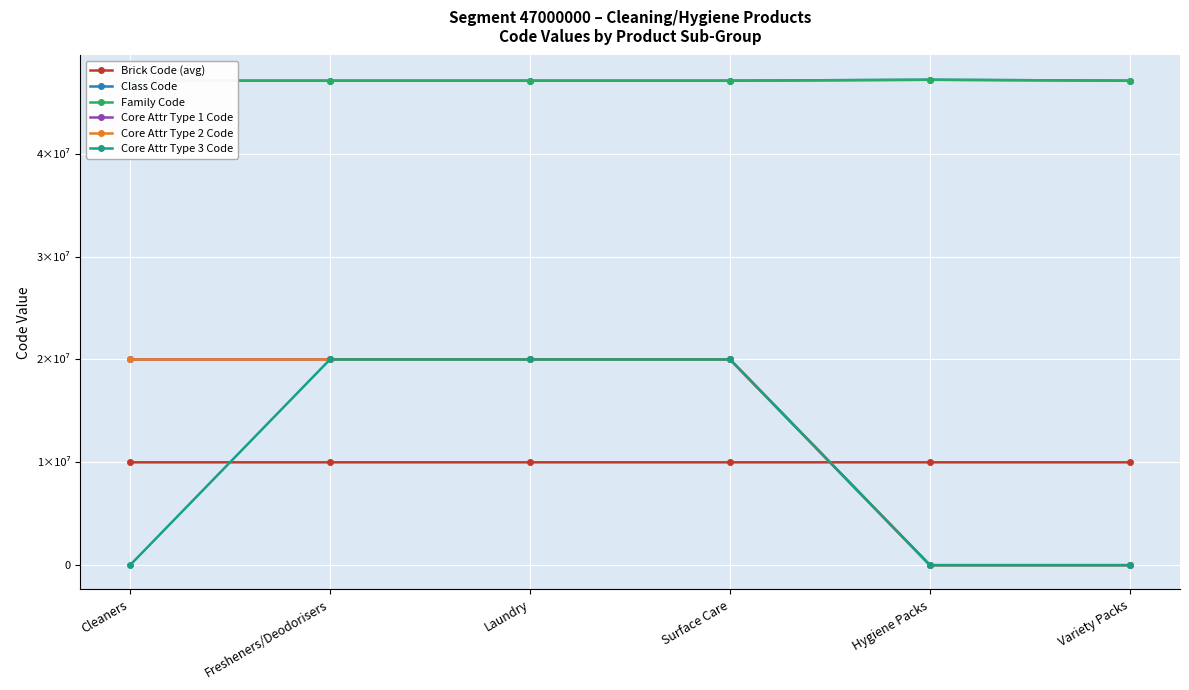

What is the sum of all Family Code values?

282690000